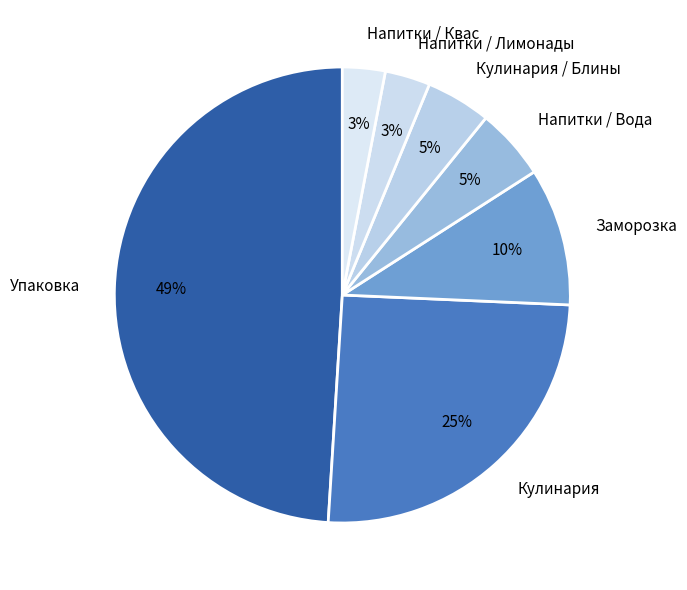

Count the number of slices in the pie.

7